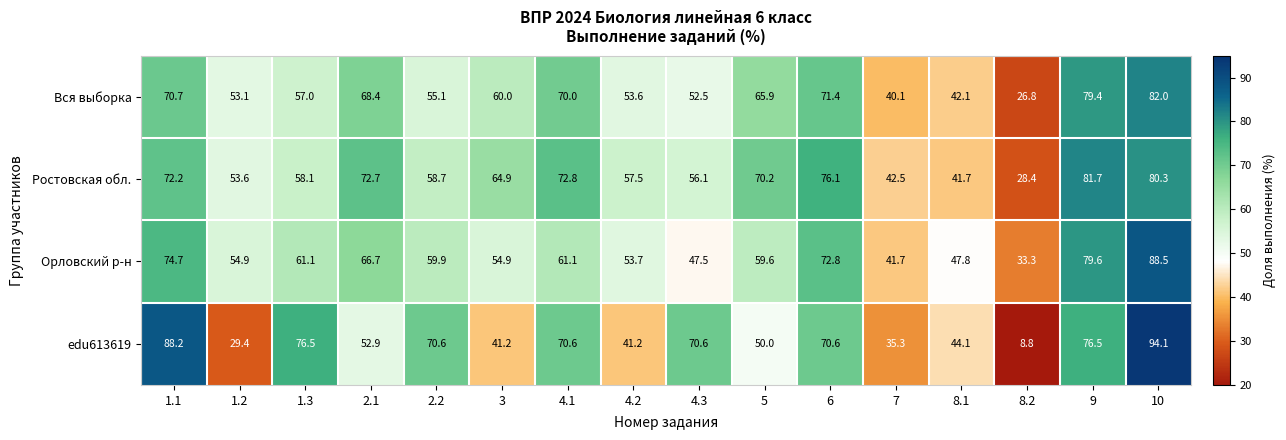

Where does the Вся выборка series first go above 60?

1.1